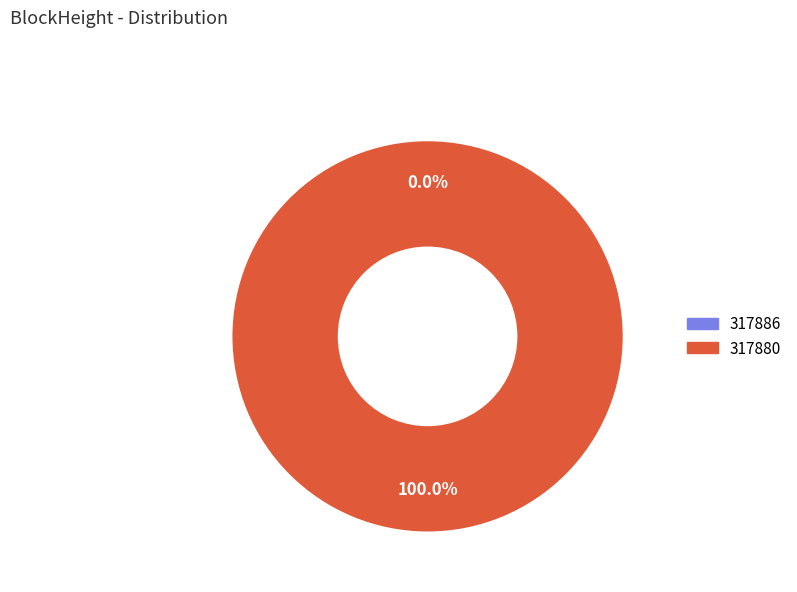

The 317880 slice represents 100% of the pie. True or false?

True